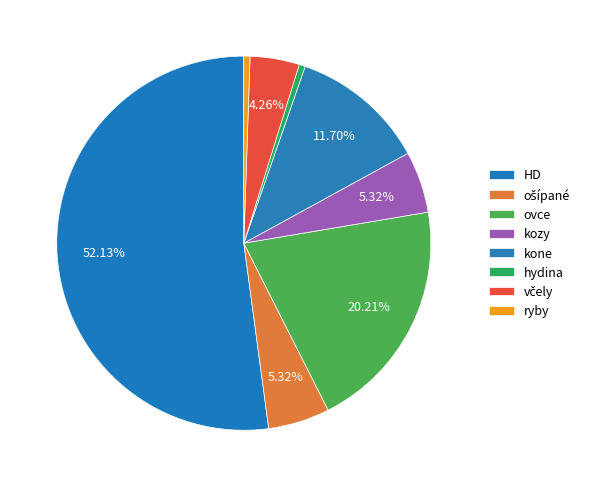

Is it true that ovce is 13% of the pie?

False